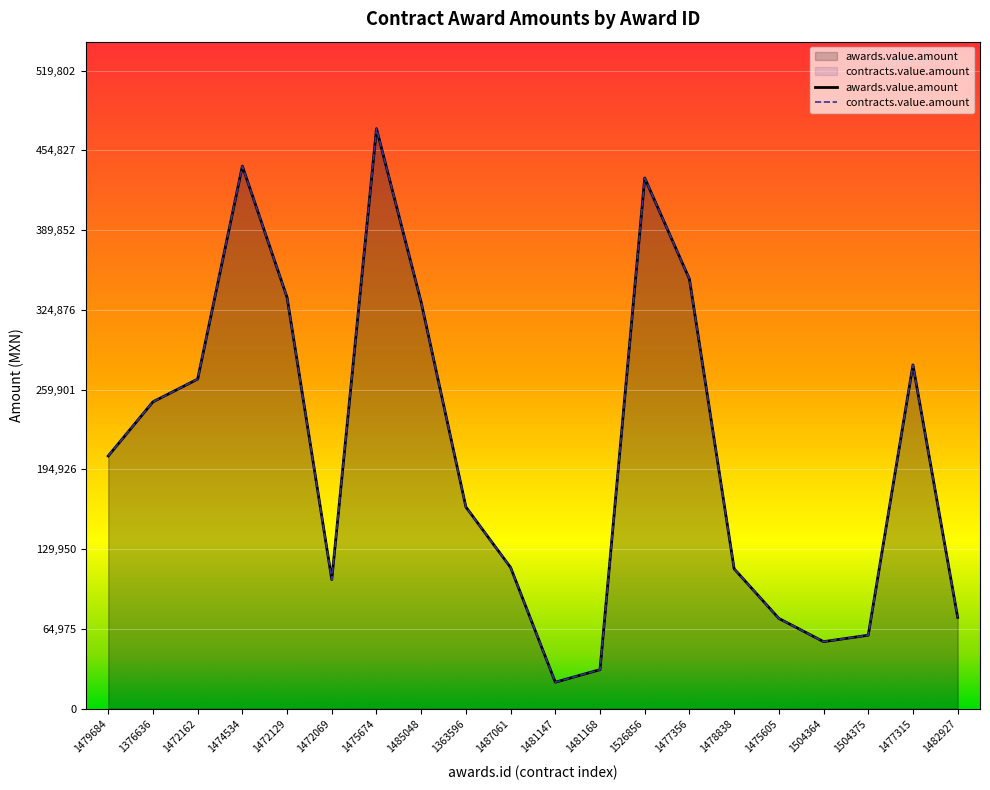

How many series are shown in this chart?

2